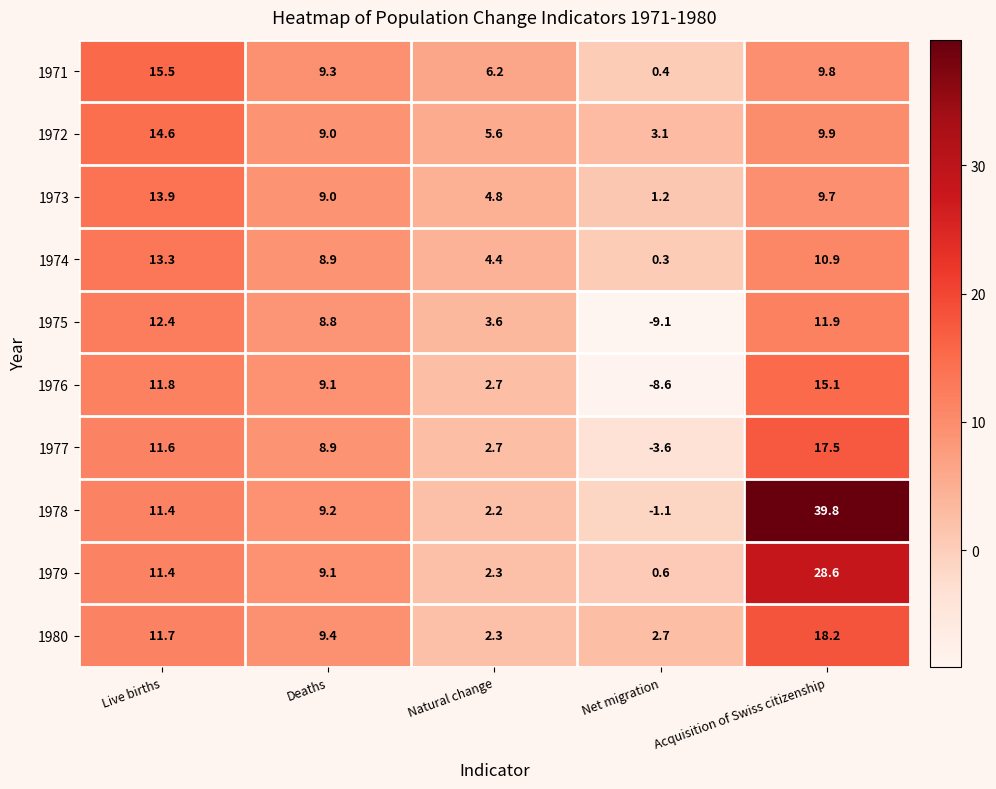

Between Live births and Deaths, which series saw the biggest shift?

1971